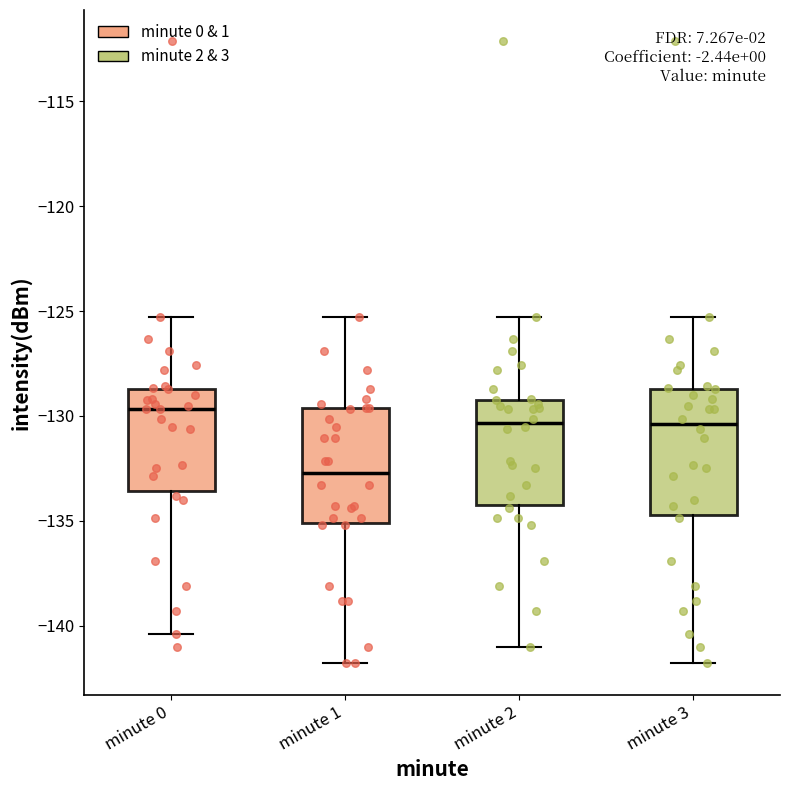

Which box is the tallest, from its lower edge to its upper edge?

minute 3